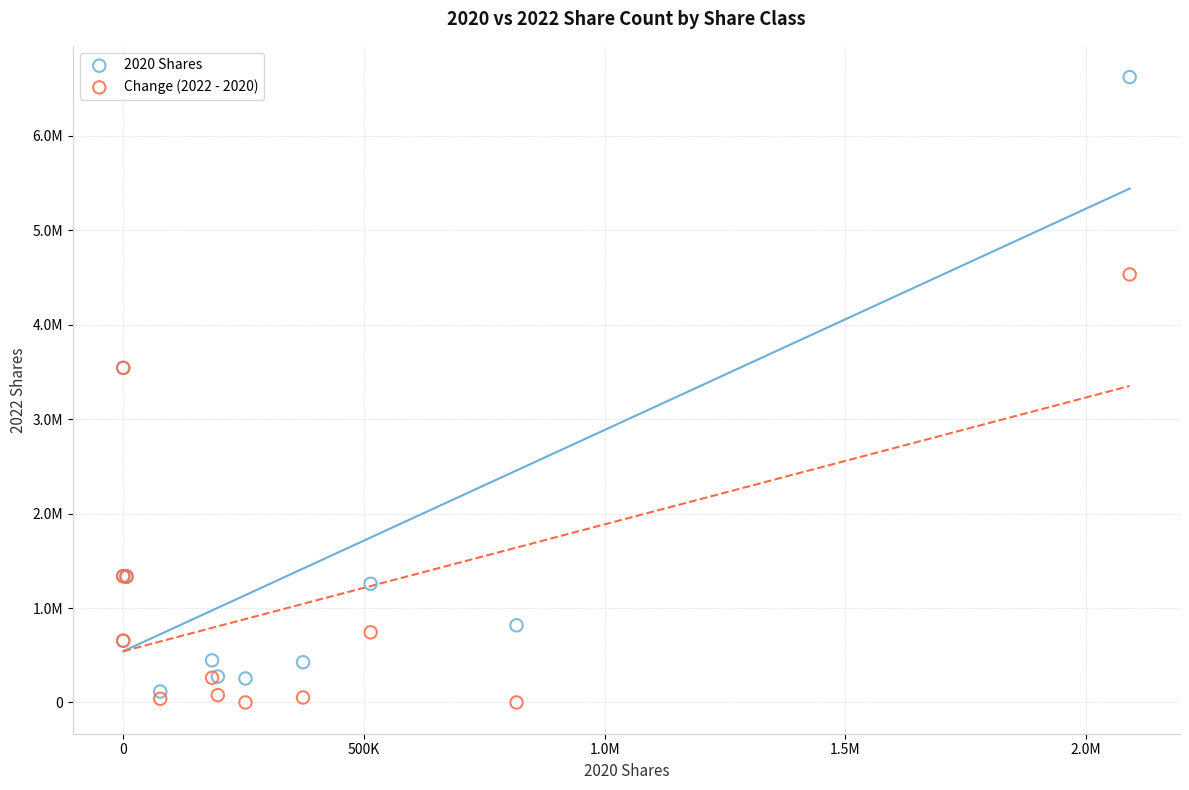

What are all the series names shown in the legend?

2020 Shares, Change (2022 - 2020)